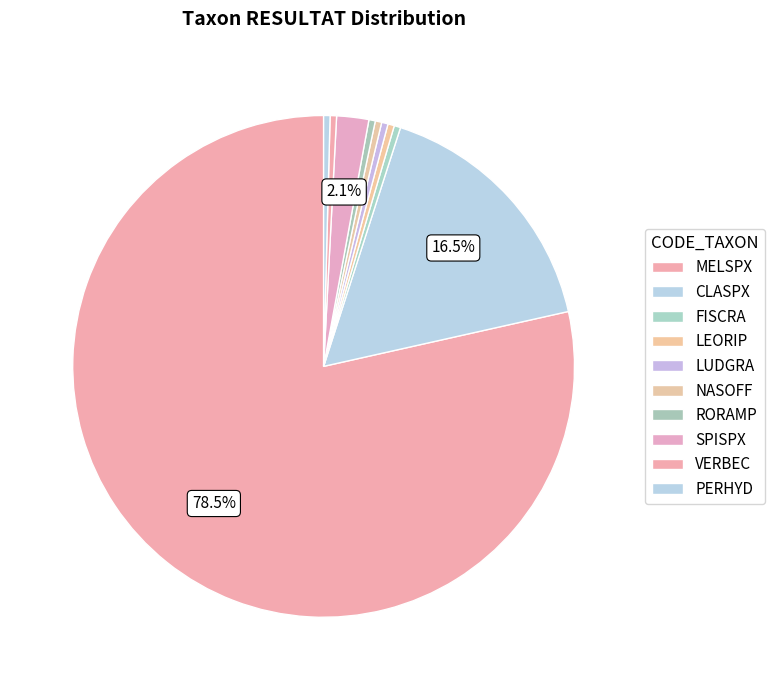

Is MELSPX the majority of the pie?

Yes